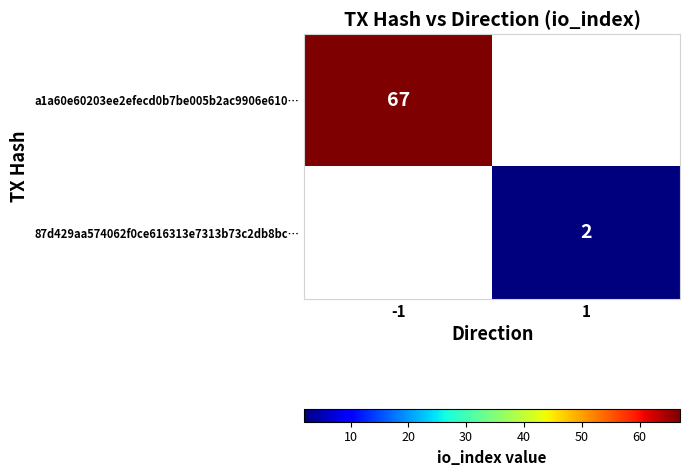

Between 1 and -1, which is larger?

-1